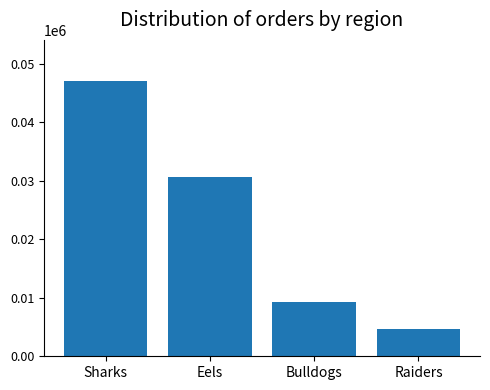

Which category has the lowest value across all series?

Raiders